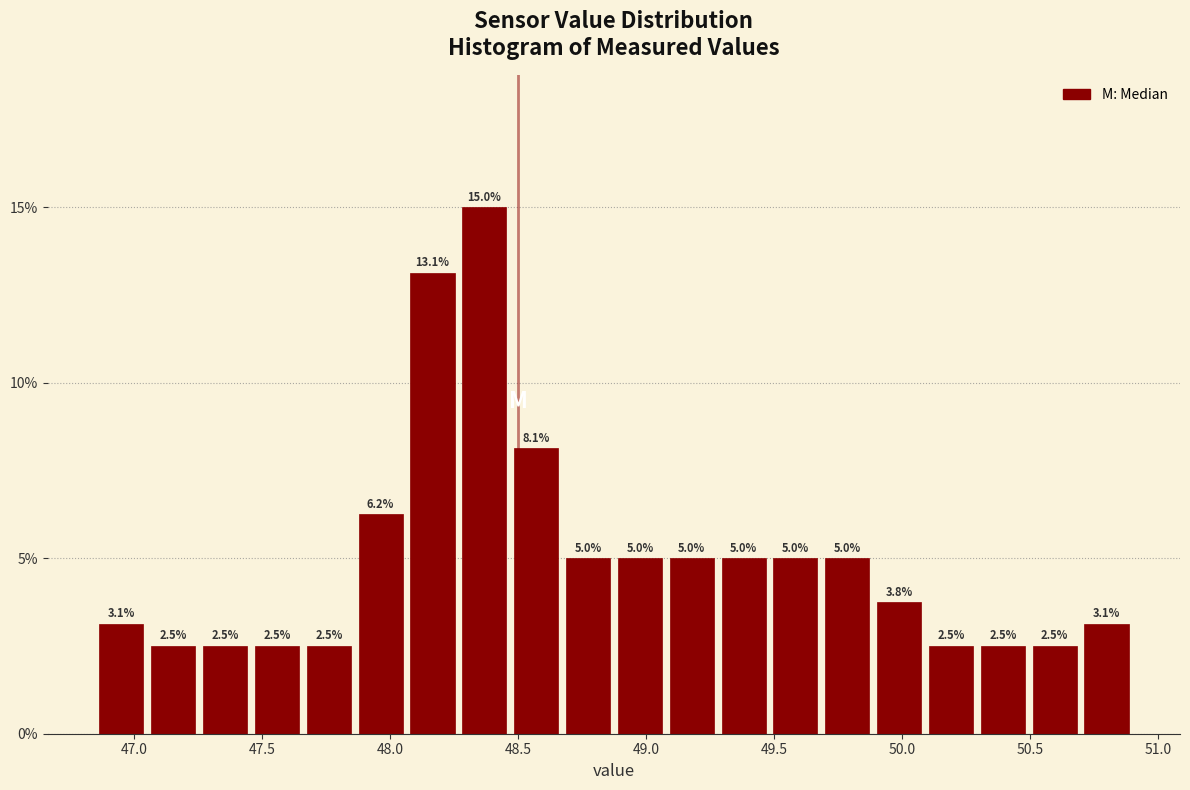

Over which range of the x-axis is the bar tallest?

48.25 to 48.45